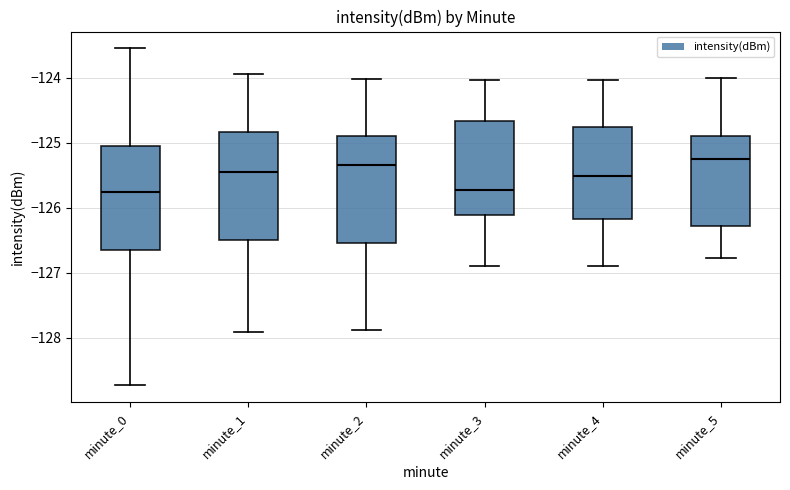

Reading left to right, transcribe this box plot: for each box, give where its median line is, the range the box spans, and where its two whiskers end, as read against the y-axis. The values are not printed on the chart, so give them approximately, as read against the axis.

minute_0: median -125.8, box -126.7 to -125.0, whiskers -128.7 to -123.5
minute_1: median -125.4, box -126.5 to -124.8, whiskers -127.9 to -123.9
minute_2: median -125.3, box -126.5 to -124.9, whiskers -127.9 to -124.0
minute_3: median -125.7, box -126.1 to -124.7, whiskers -126.9 to -124.0
minute_4: median -125.5, box -126.2 to -124.8, whiskers -126.9 to -124.0
minute_5: median -125.3, box -126.3 to -124.9, whiskers -126.8 to -124.0